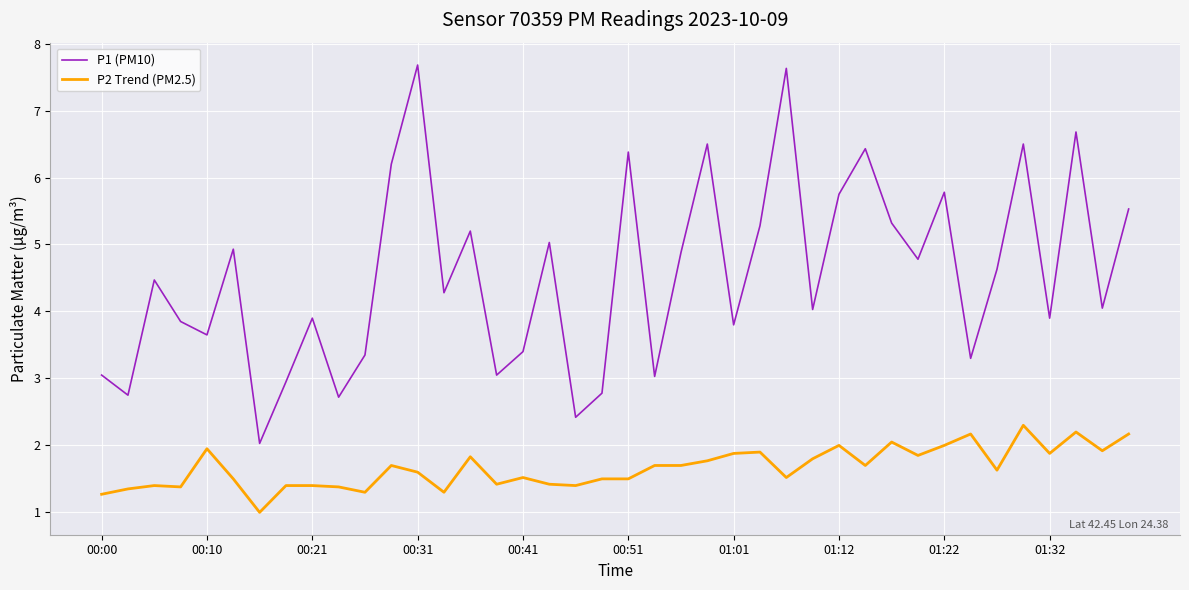

True or false: P2 Trend (PM2.5) and P1 (PM10) cross at least once.

False